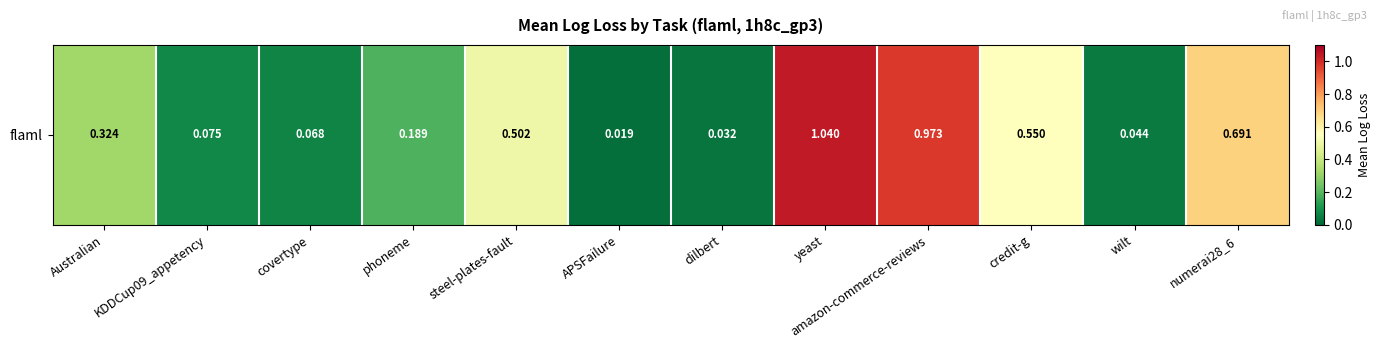

The value at Australian is 0.5. True or false?

False